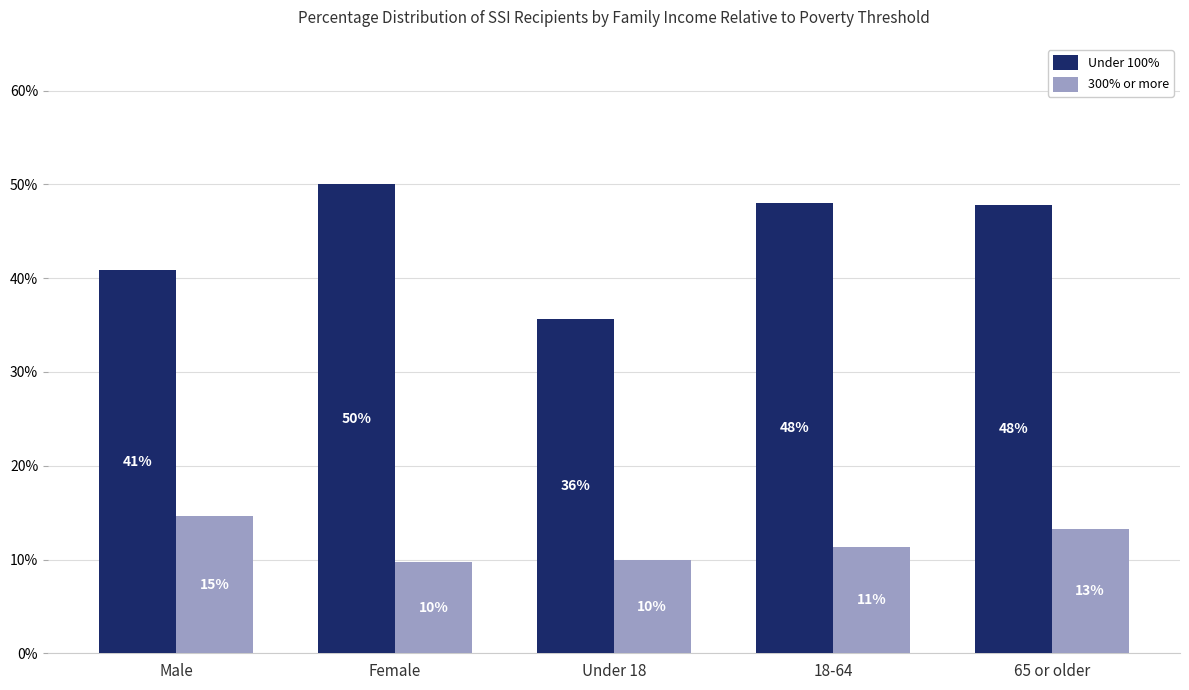

What is the greatest value displayed?

50.0